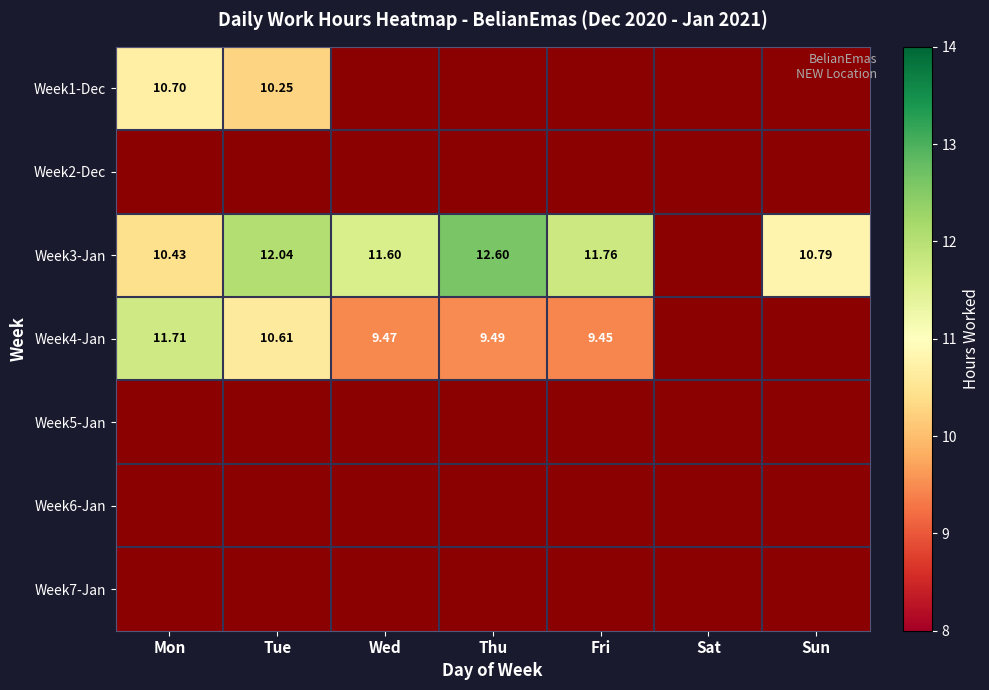

Is the value of Week4-Jan at Fri greater than the value of Week3-Jan at Tue?

No